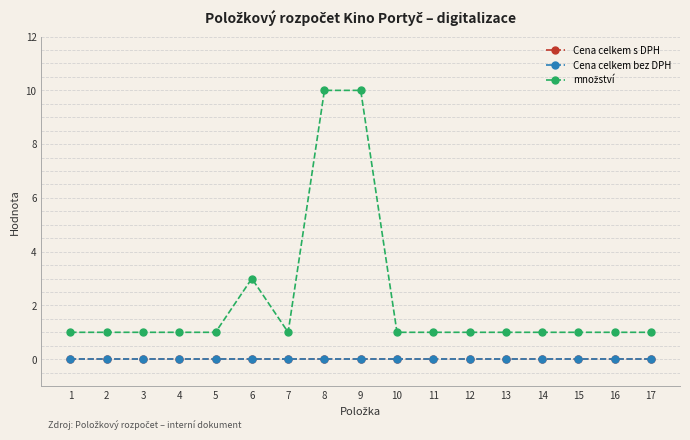

Does the chart have visible grid lines?

Yes